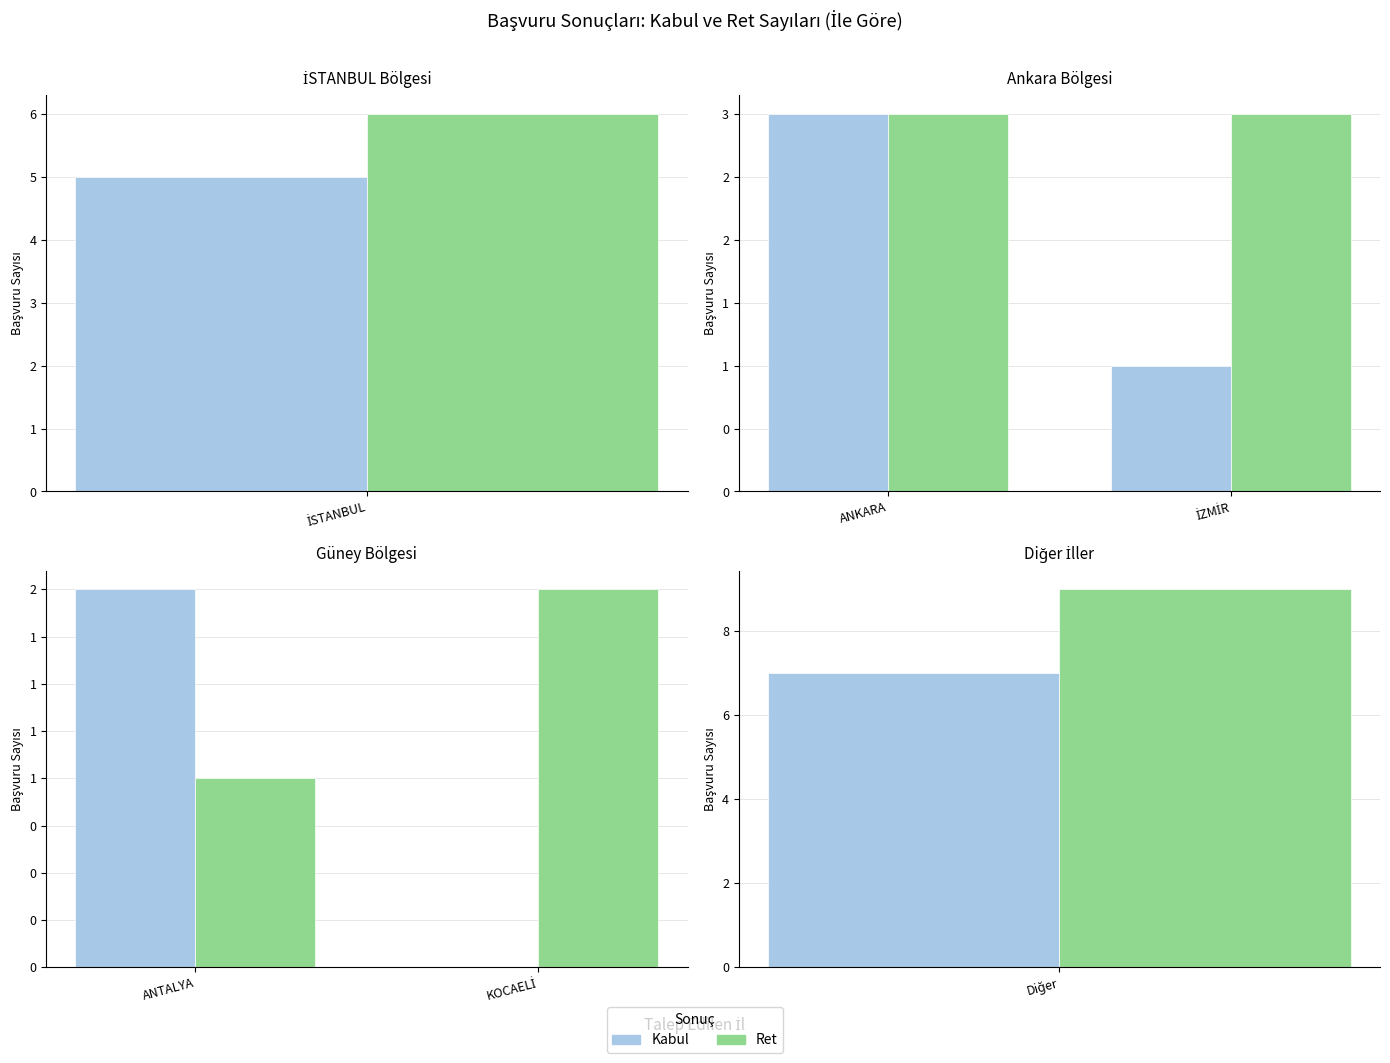

What is the label of the 2nd bar from the right?

ANTALYA